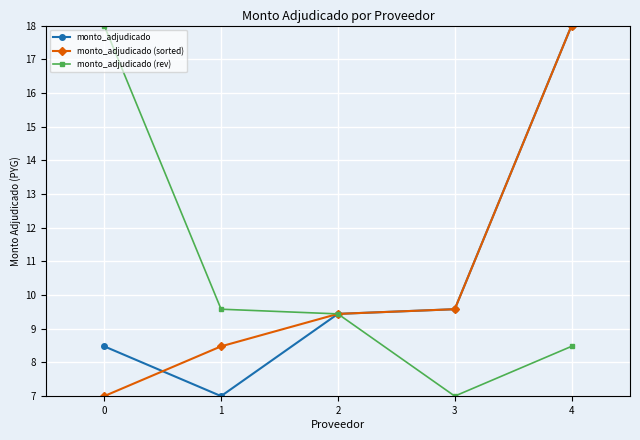

What is the value of the monto_adjudicado (rev) point at the 2nd from the left?

9.6